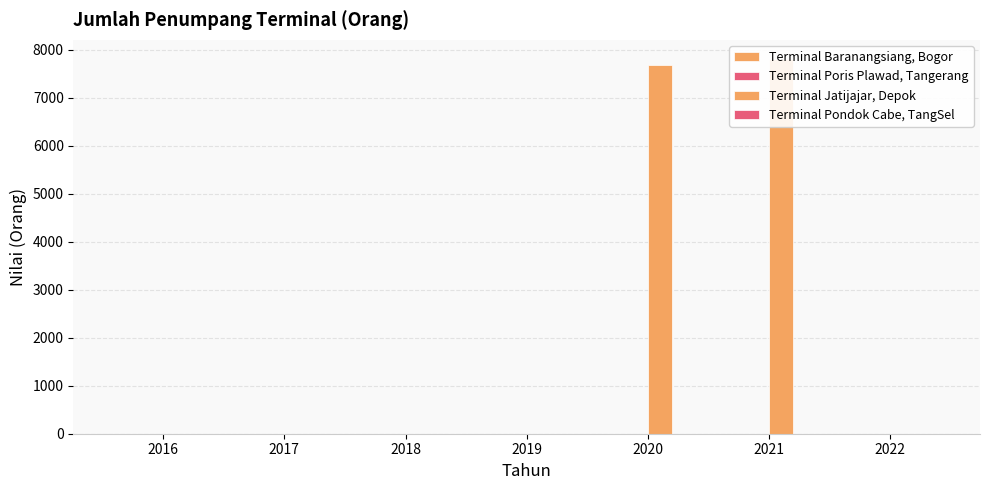

Reading left to right, transcribe all the data shown in this chart.

Terminal Baranangsiang, Bogor: 0	0	0	0	0	0	0
Terminal Poris Plawad, Tangerang: 0	0	0	0	0	0	0
Terminal Jatijajar, Depok: 0	0	0	0	7692	7820	0
Terminal Pondok Cabe, TangSel: 0	0	0	0	0	0	0